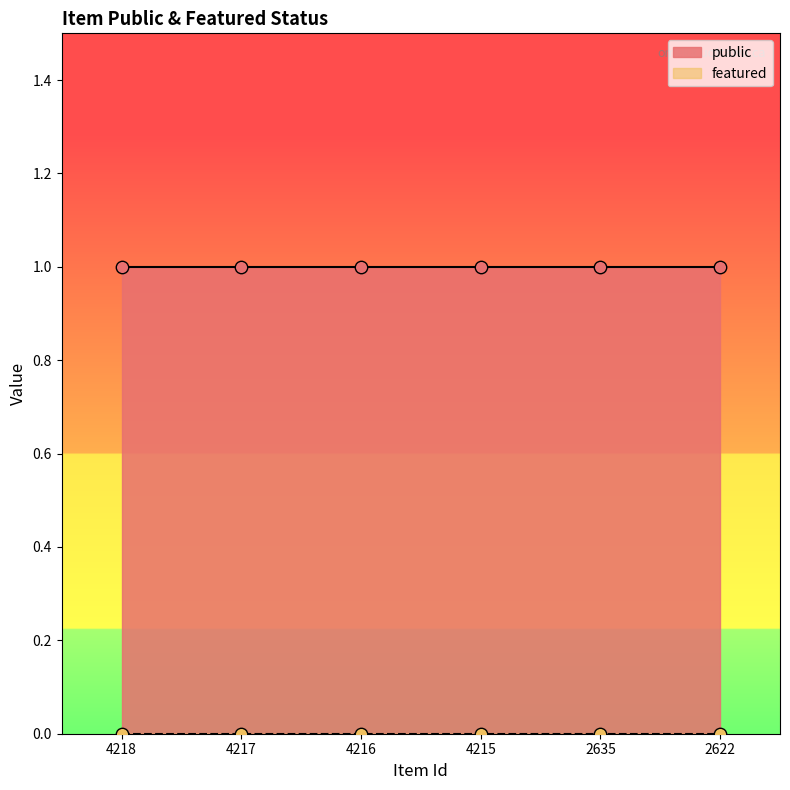

What are all the series names shown in the legend?

public, featured